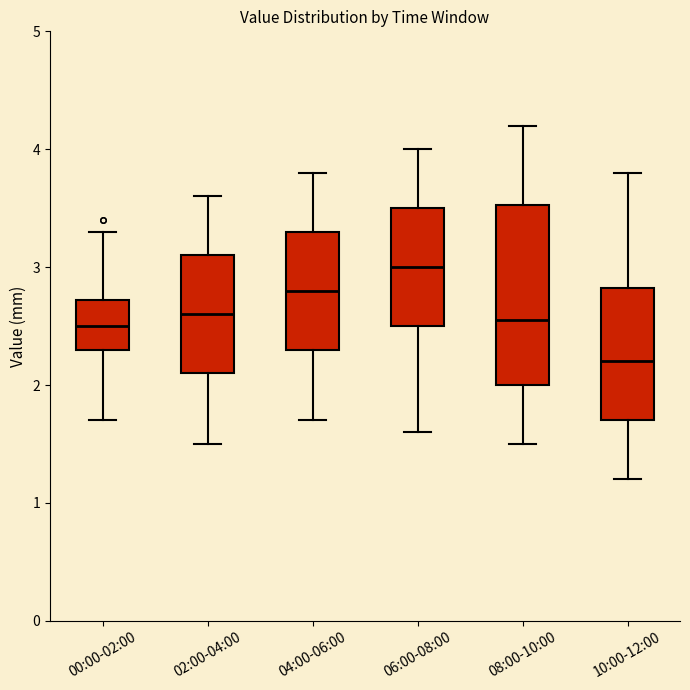

Reading left to right, read every box against the y-axis: the position of its median line, the range the box covers, and the ends of its whiskers. The values are not printed on the chart, so give them approximately, as read against the axis.

00:00-02:00: median 2.5, box 2.3 to 2.7, whiskers 1.7 to 3.3
02:00-04:00: median 2.6, box 2.1 to 3.1, whiskers 1.5 to 3.6
04:00-06:00: median 2.8, box 2.3 to 3.3, whiskers 1.7 to 3.8
06:00-08:00: median 3.0, box 2.5 to 3.5, whiskers 1.6 to 4.0
08:00-10:00: median 2.6, box 2.0 to 3.5, whiskers 1.5 to 4.2
10:00-12:00: median 2.2, box 1.7 to 2.8, whiskers 1.2 to 3.8